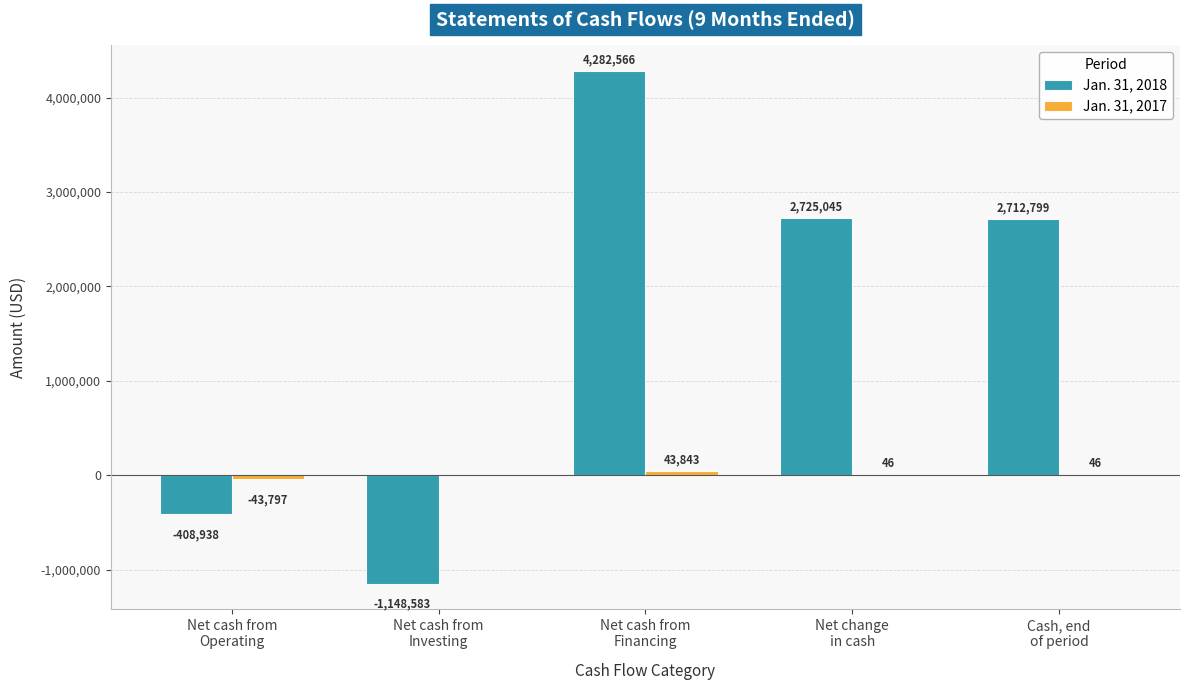

What is the sum of all Jan. 31, 2018 values?

8162889